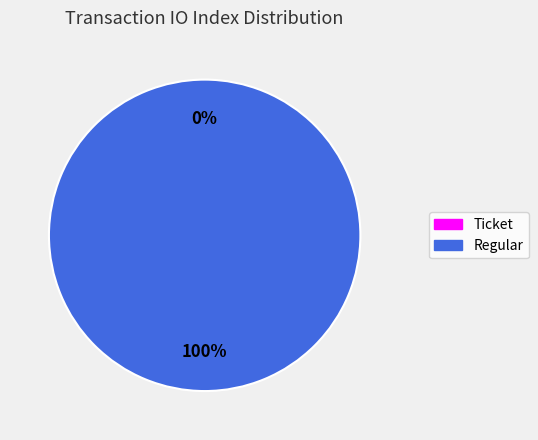

What percentage do Regular (io_index=7) and Ticket (io_index=0) together represent?

100.0%